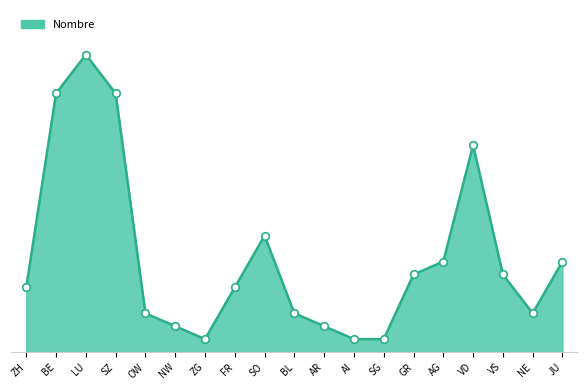

What is the ratio of the value at SZ to the value at VD?

1.2